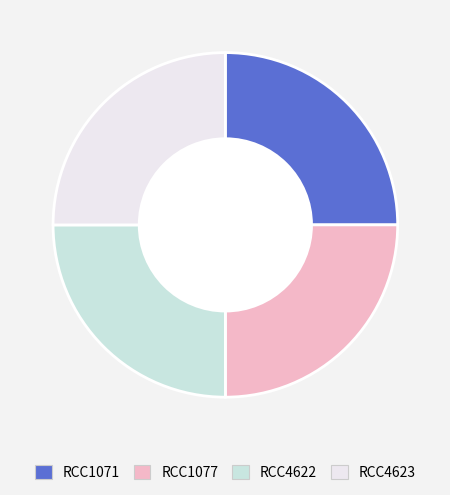

Is RCC4623 the majority of the pie?

No